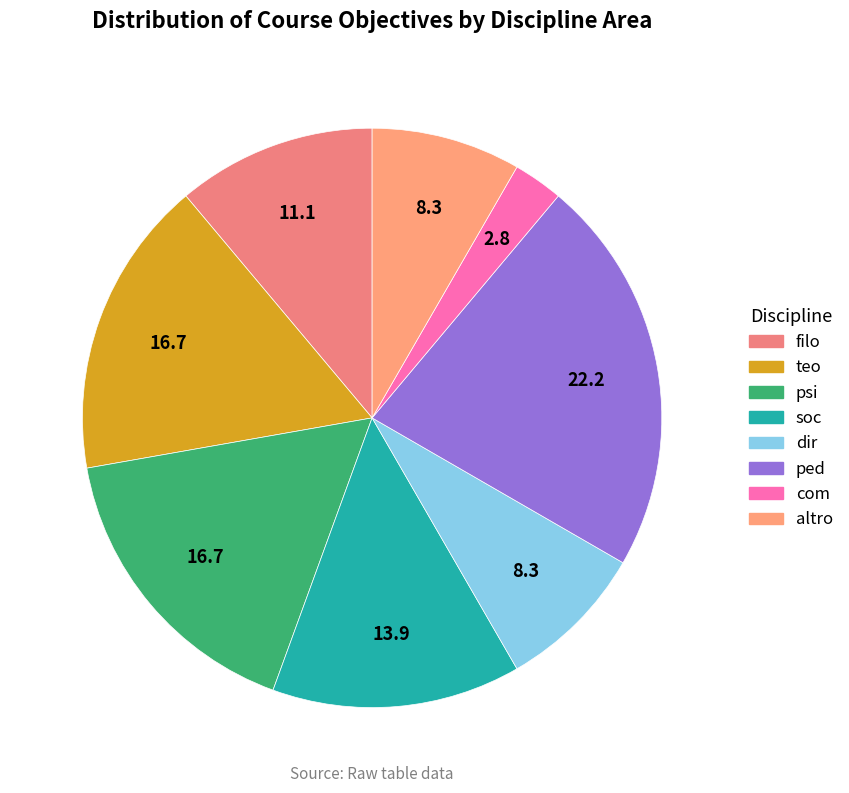

Is there any slice that represents more than half of the pie?

No